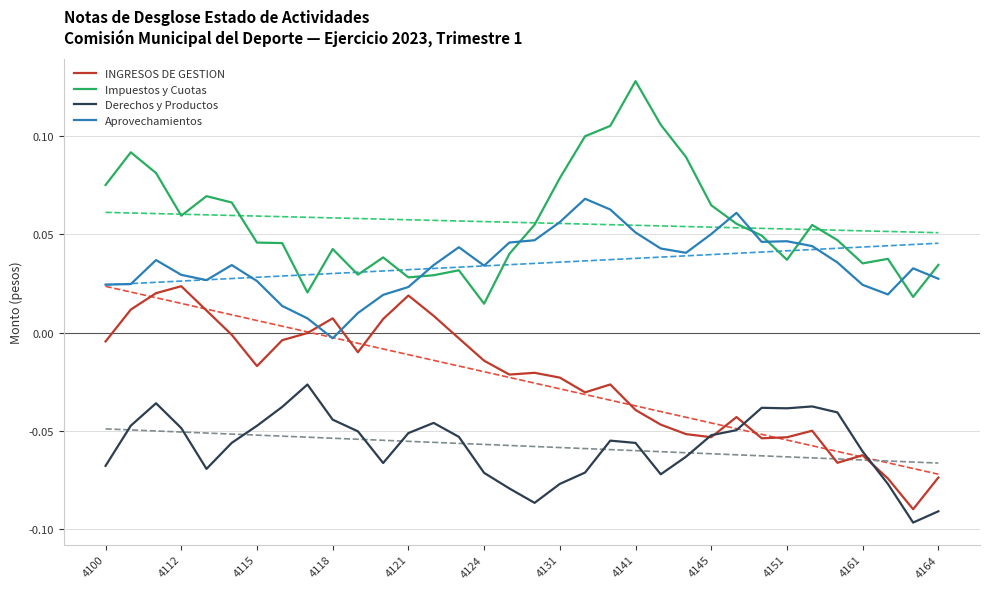

True or false: INGRESOS DE GESTION and Impuestos y Cuotas intersect in this chart.

False